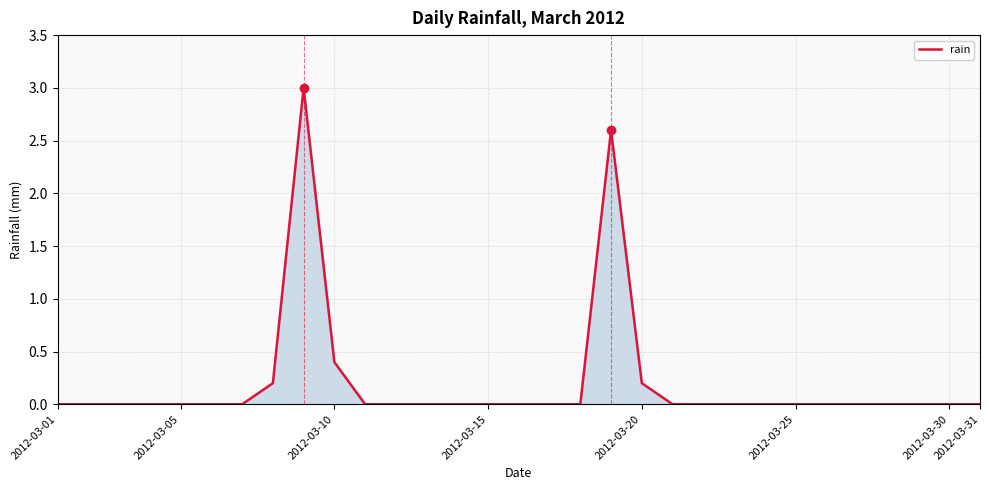

What is the difference between the maximum and minimum values?

3.0